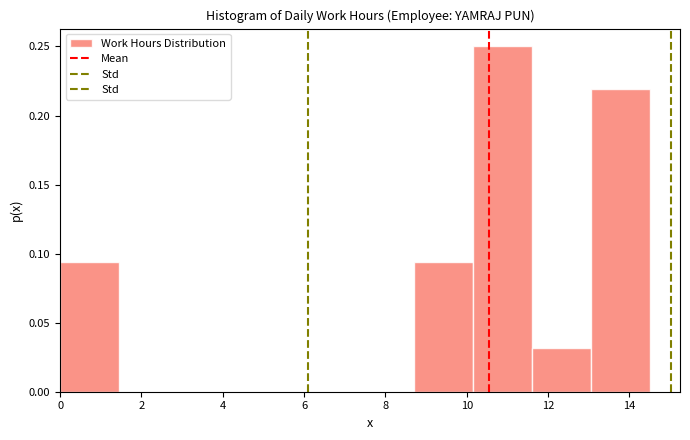

Reading left to right, list every bar in this chart as the range it spans on the x-axis followed by its height. Neither the bar edges nor the heights are printed on the chart, so give them approximately, as read against the axes.

0.0 to 1.4: 0.095
1.4 to 3.0: 0
3.0 to 4.4: 0
4.4 to 5.8: 0
5.8 to 7.2: 0
7.2 to 8.8: 0
8.8 to 10.2: 0.095
10.2 to 11.6: 0.250
11.6 to 13.0: 0.030
13.0 to 14.6: 0.220